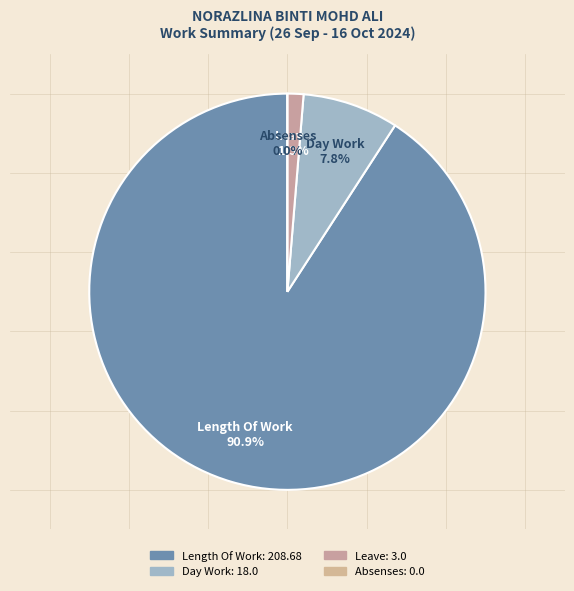

Is it true that Day Work is 8% of the pie?

True